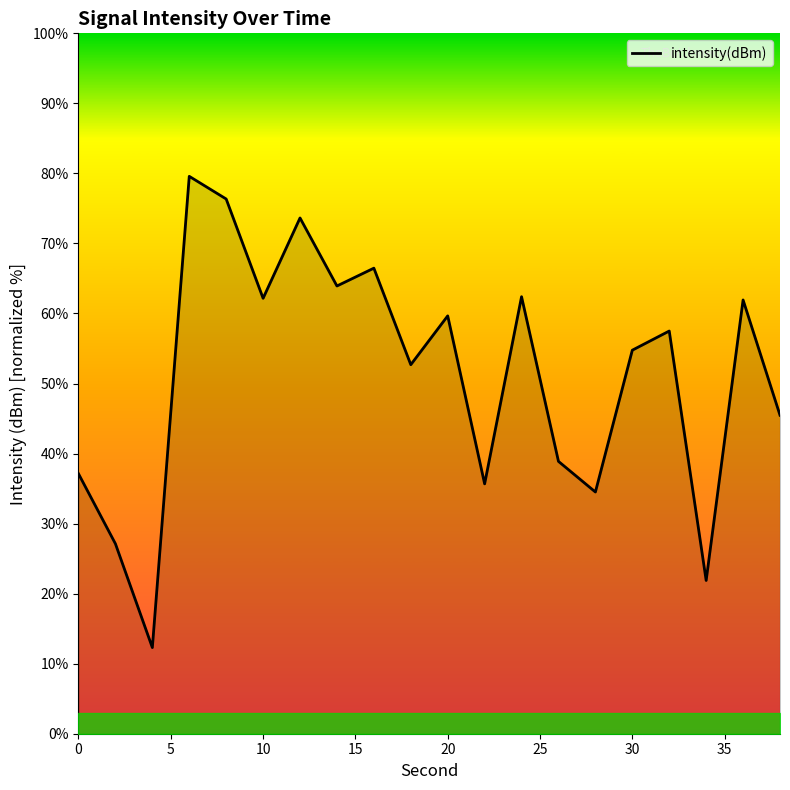

How many lines are shown in the chart?

1